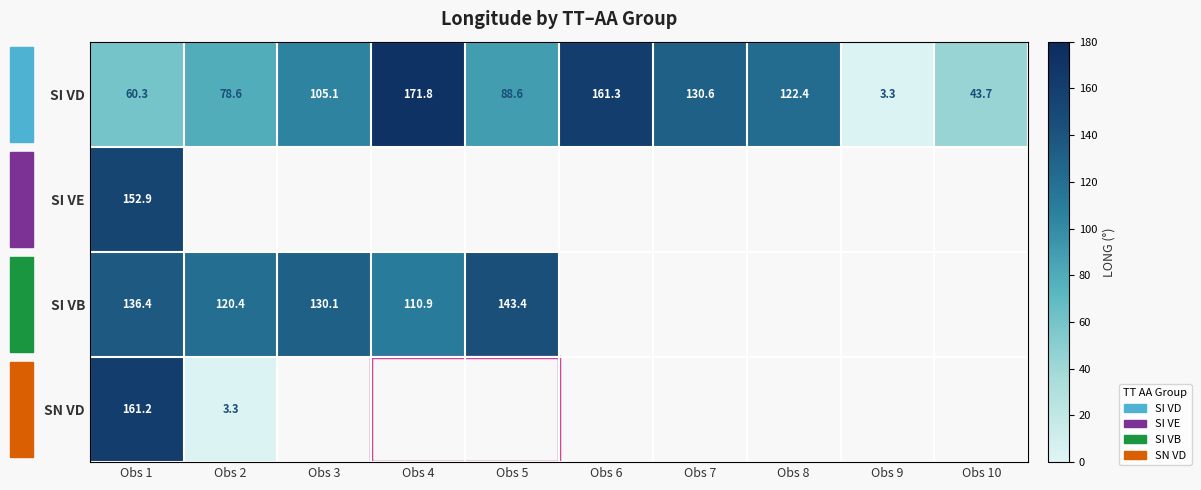

What is the highest value of the SI VD series?

171.8